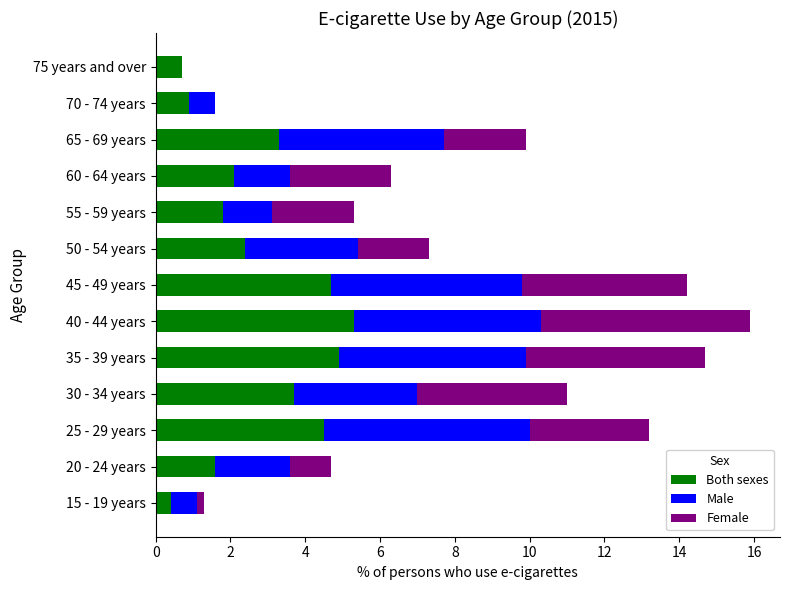

What is the highest value of the Both sexes series?

5.3